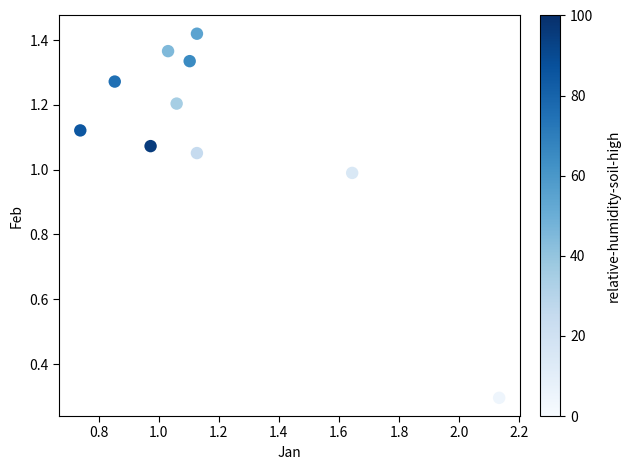

What is the average X value?

1.2